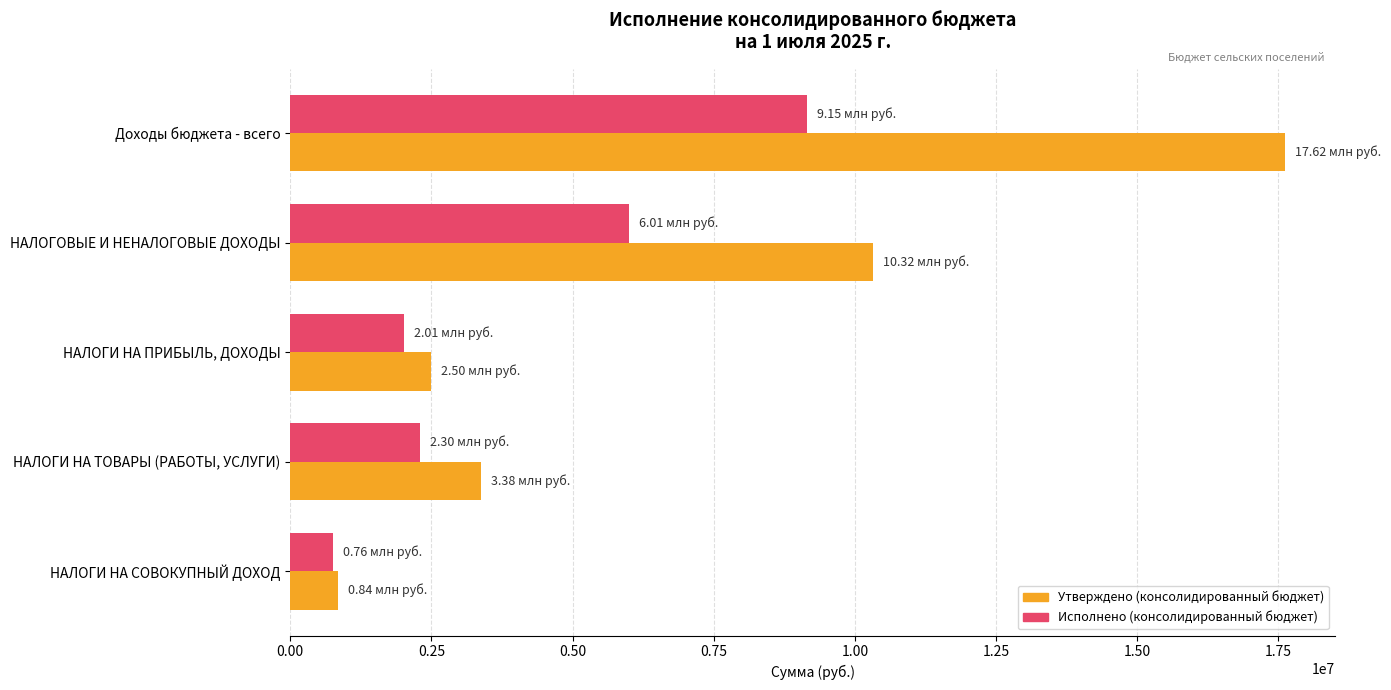

At how many categories does at least one series exceed 2229504?

4